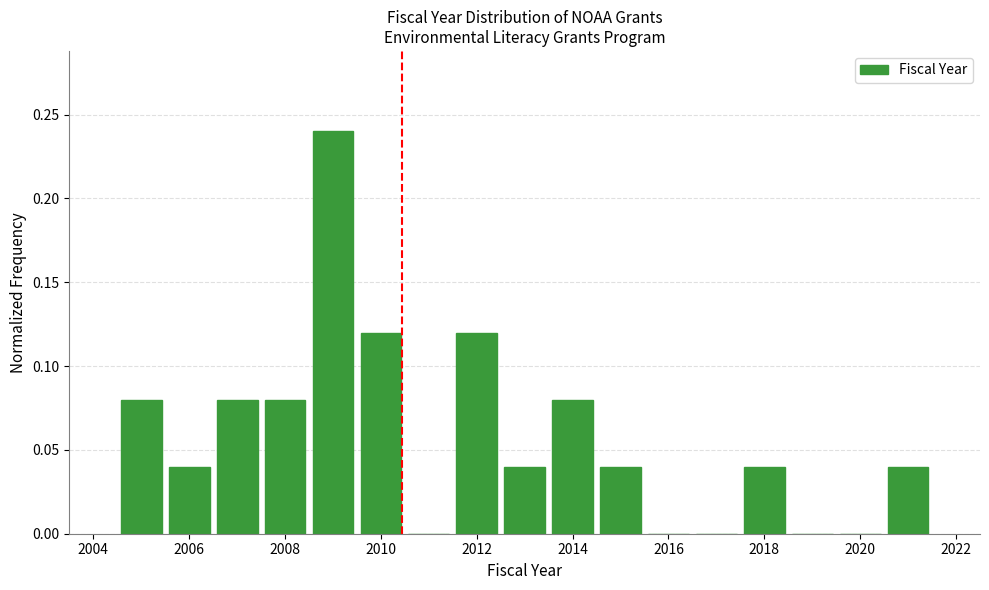

Over which range of the x-axis is the bar tallest?

2008.5 to 2009.5